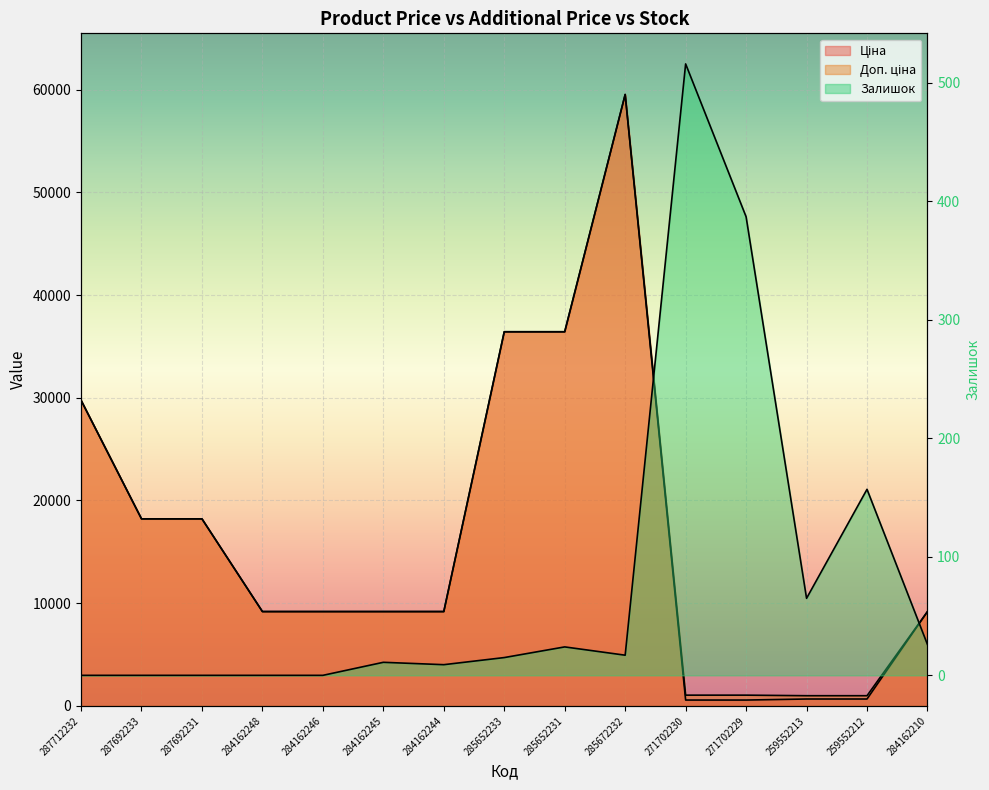

At which label does Ціна reach its minimum?

271702230